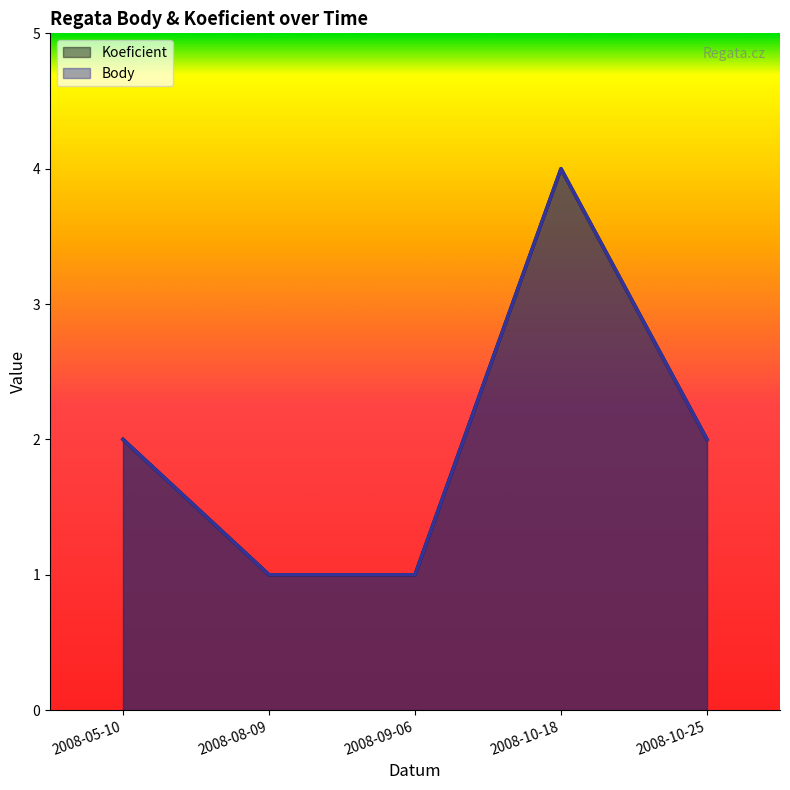

True or false: Body (line) and Koeficient (line) cross at least once.

False